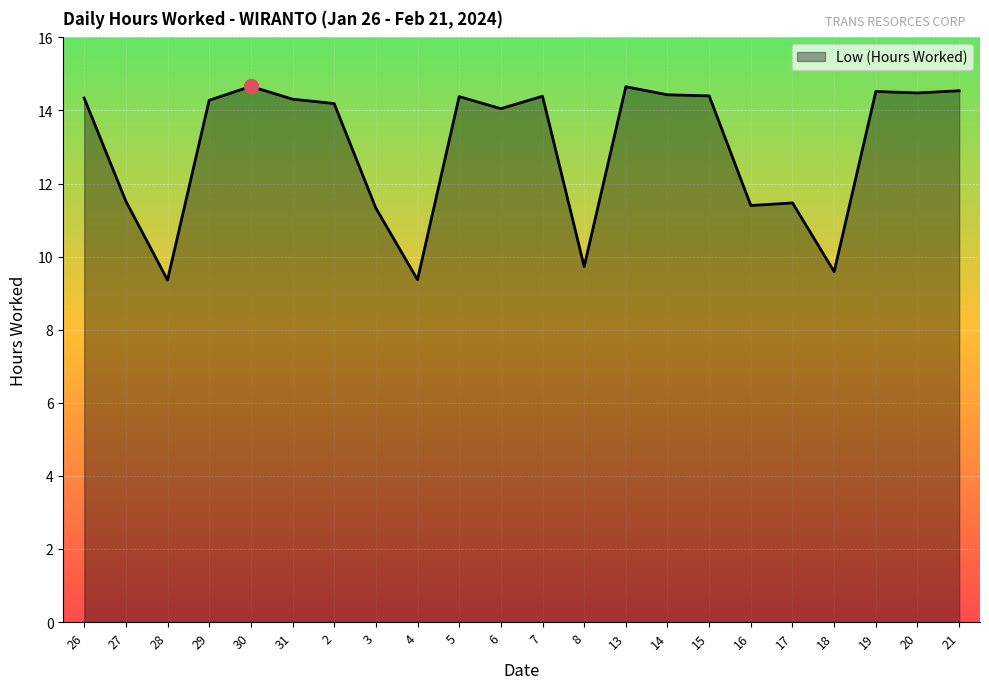

At which label does the data first exceed 14?

26